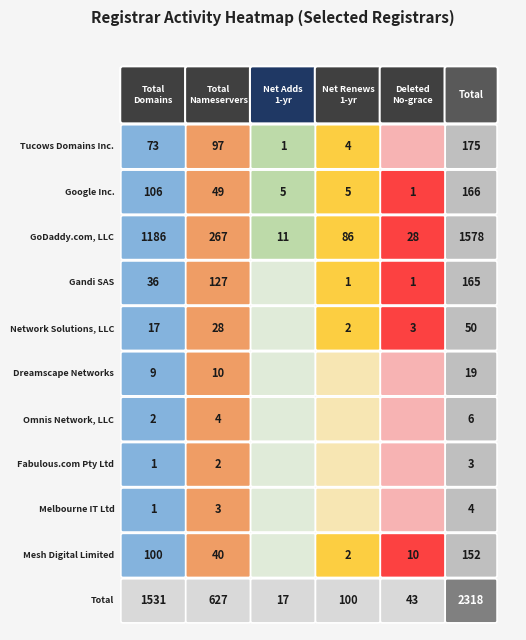

The value of Omnis Network, LLC at 1 is 6. True or false?

False